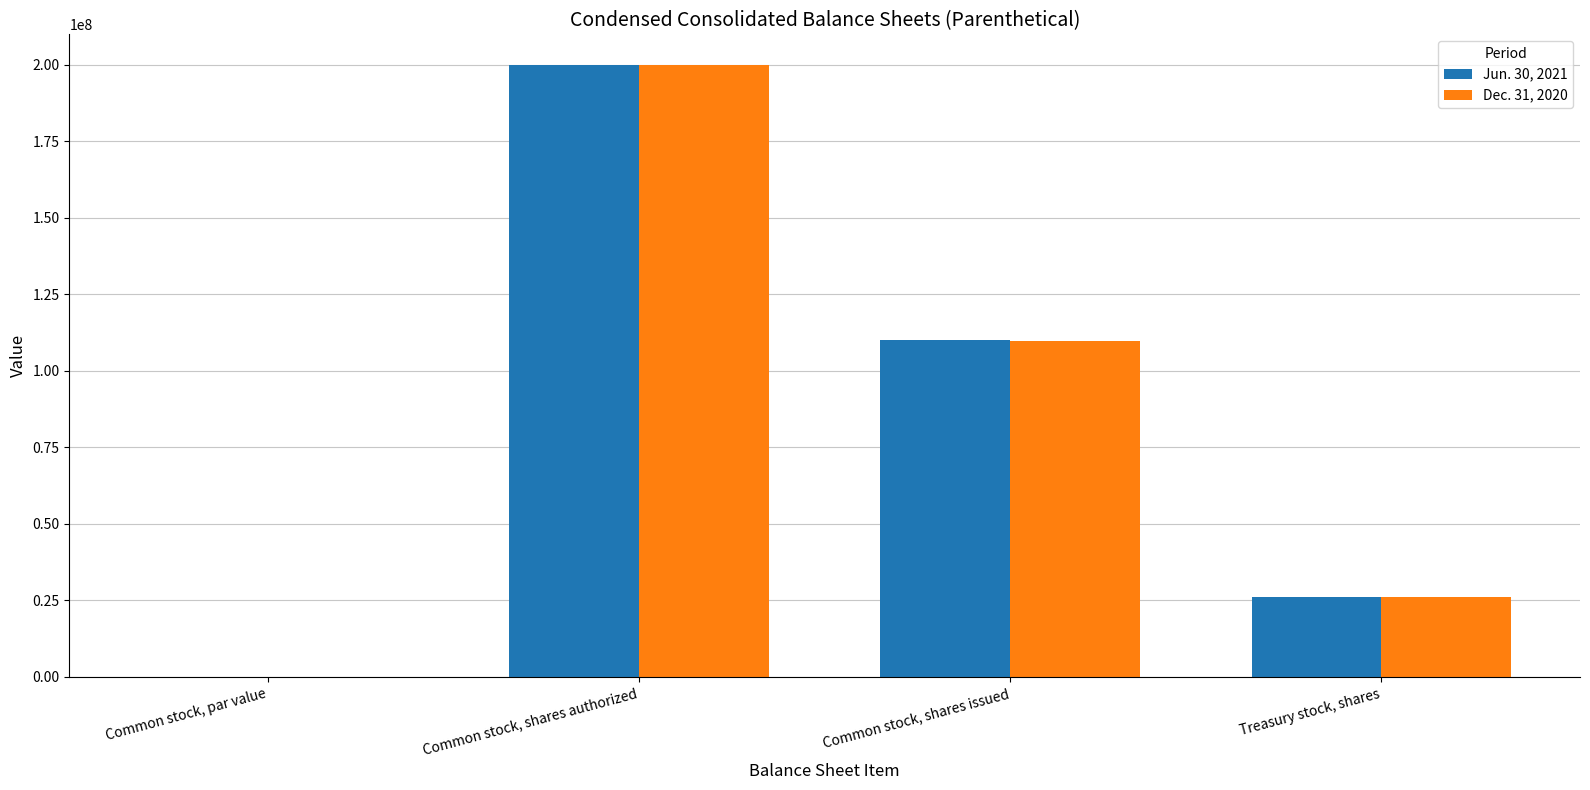

Which category has the highest value across all series?

Common stock, shares authorized